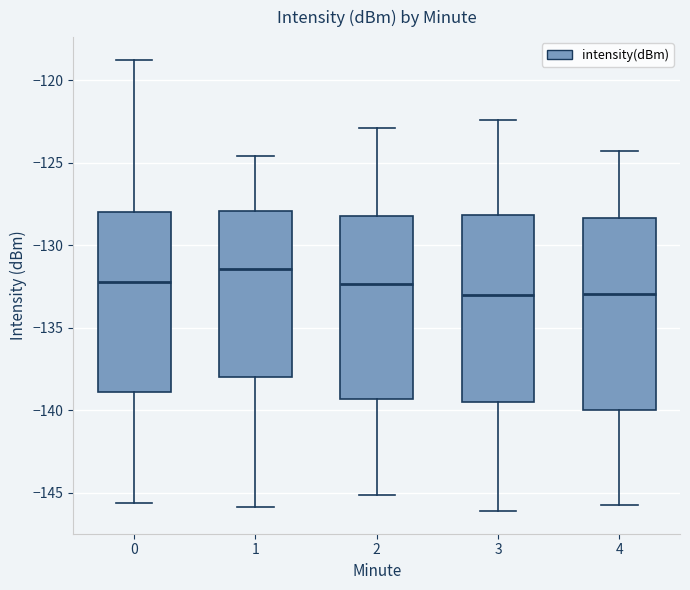

Where does the upper whisker of the box at x = 3 end on the y-axis? The values are not printed on the chart, so give them approximately, as read against the axis.

-122.5